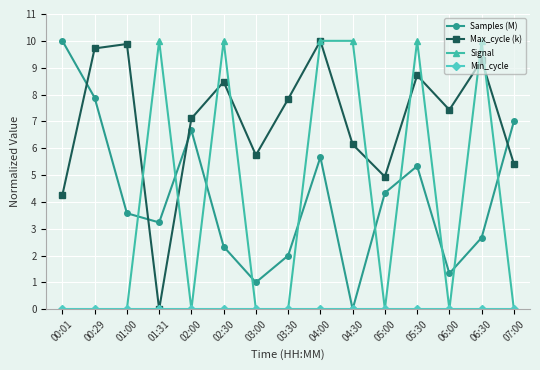

Is it true that Samples (M) equals 3.2 at 00:29?

False